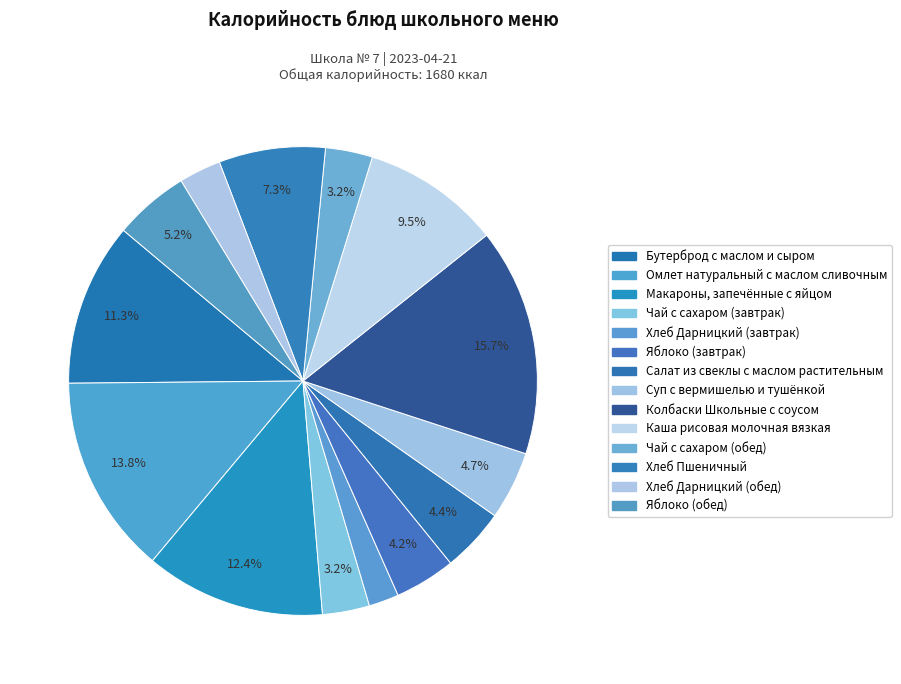

Is Чай с сахаром (завтрак) the majority of the pie?

No